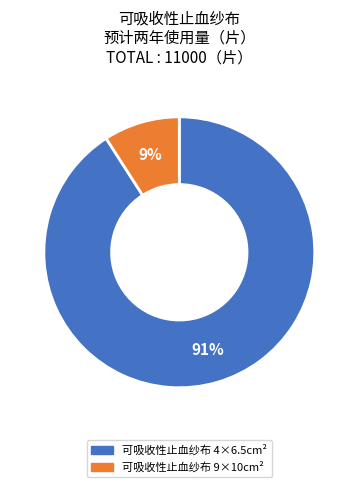

To the nearest percent, what is the difference between the 可吸收性止血纱布 4×6.5cm² and 可吸收性止血纱布 9×10cm² slice percentages?

82%